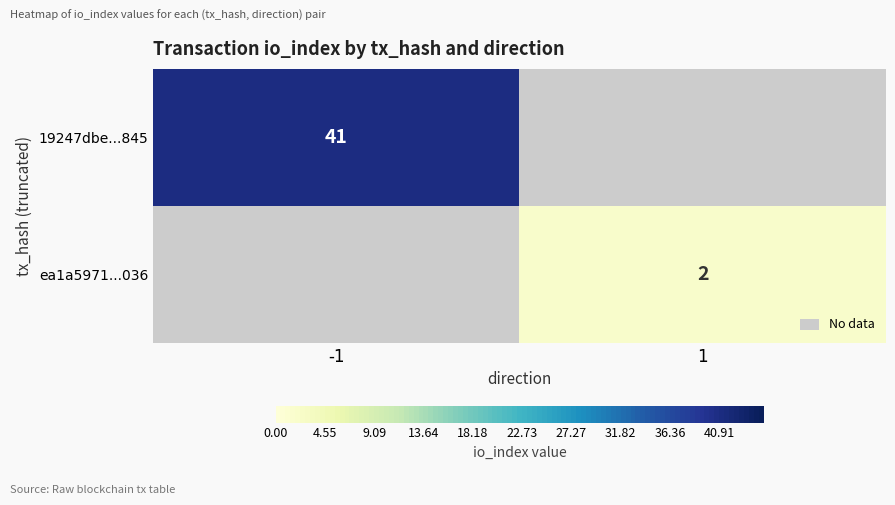

The 19247dbe...845 series shows 60 at -1. True or false?

False